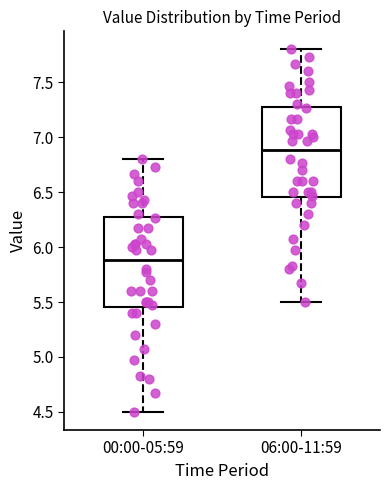

Reading left to right, read every box against the y-axis: the position of its median line, the range the box covers, and the ends of its whiskers. The values are not printed on the chart, so give them approximately, as read against the axis.

00:00-05:59: median 5.90, box 5.45 to 6.30, whiskers 4.50 to 6.80
06:00-11:59: median 6.90, box 6.45 to 7.30, whiskers 5.50 to 7.80